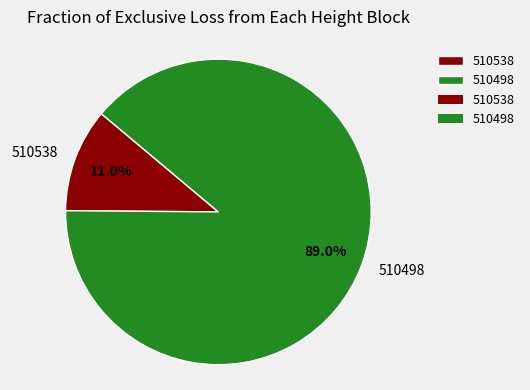

How many slices are in this pie chart?

2